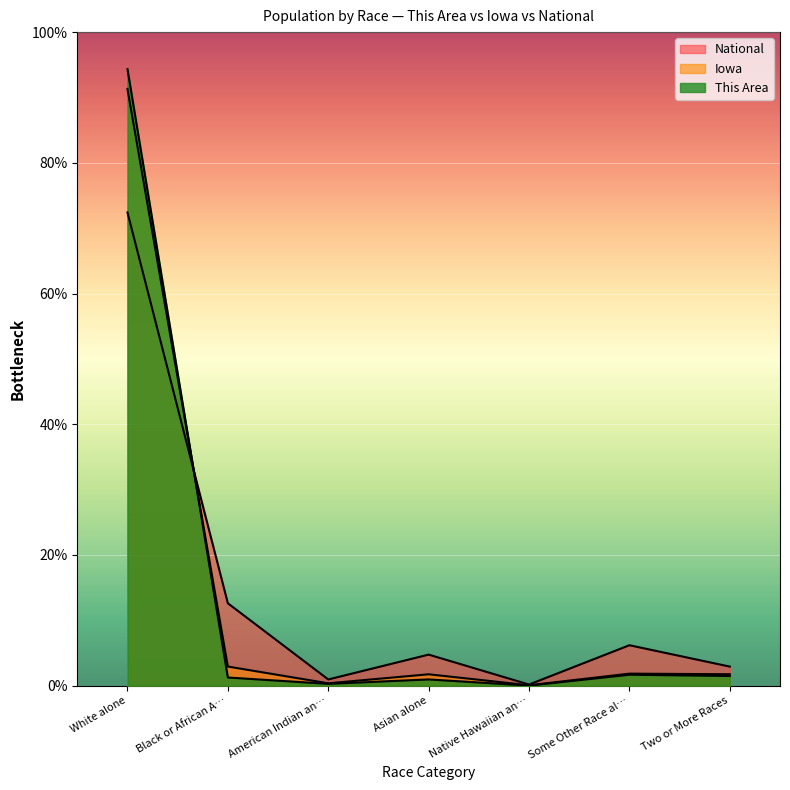

What is the label of the 5th point from the left?

Native Hawaiian an…